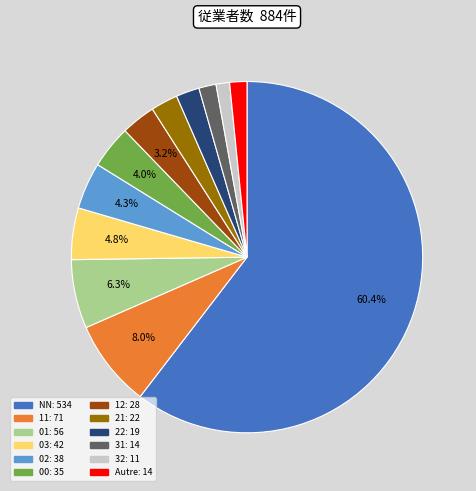

Is there a majority slice in this chart?

Yes